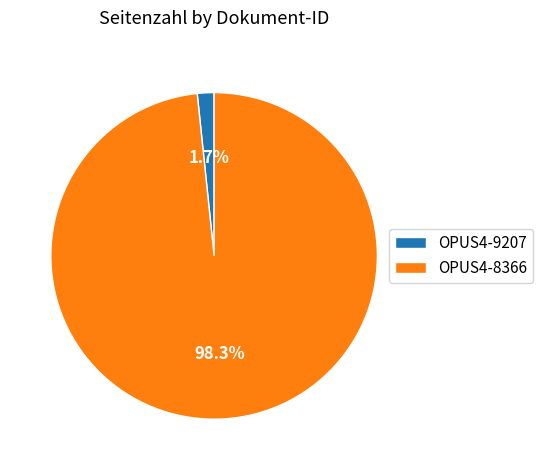

How many segments does this pie chart have?

2